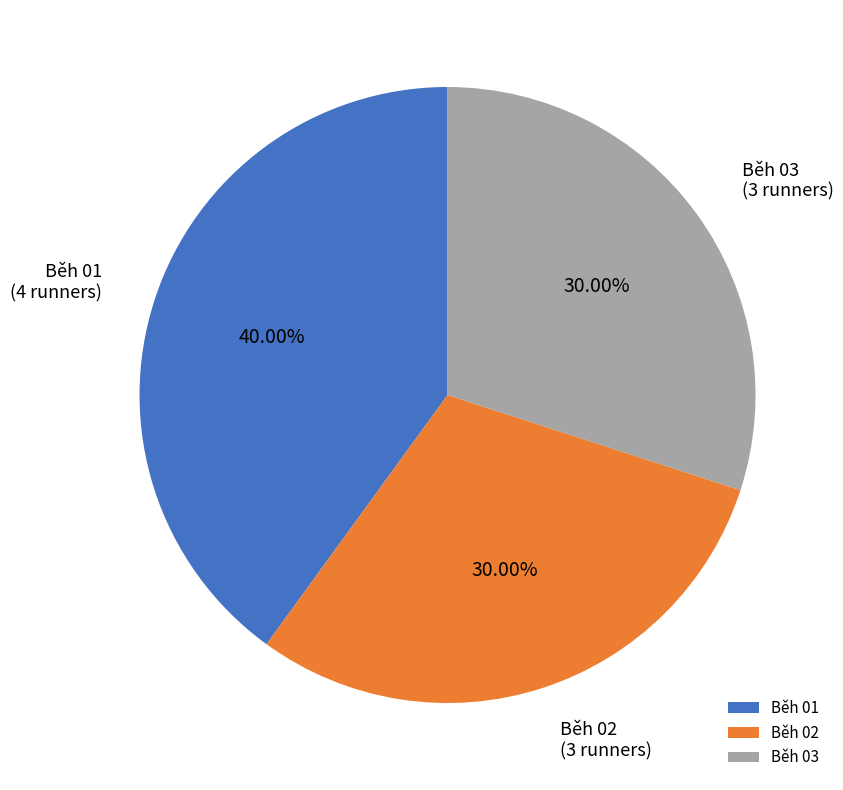

What percentage is the Běh 01 slice, to the nearest percent?

40%